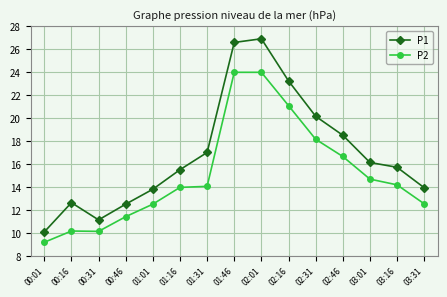

True or false: P2 and P1 cross at least once.

False